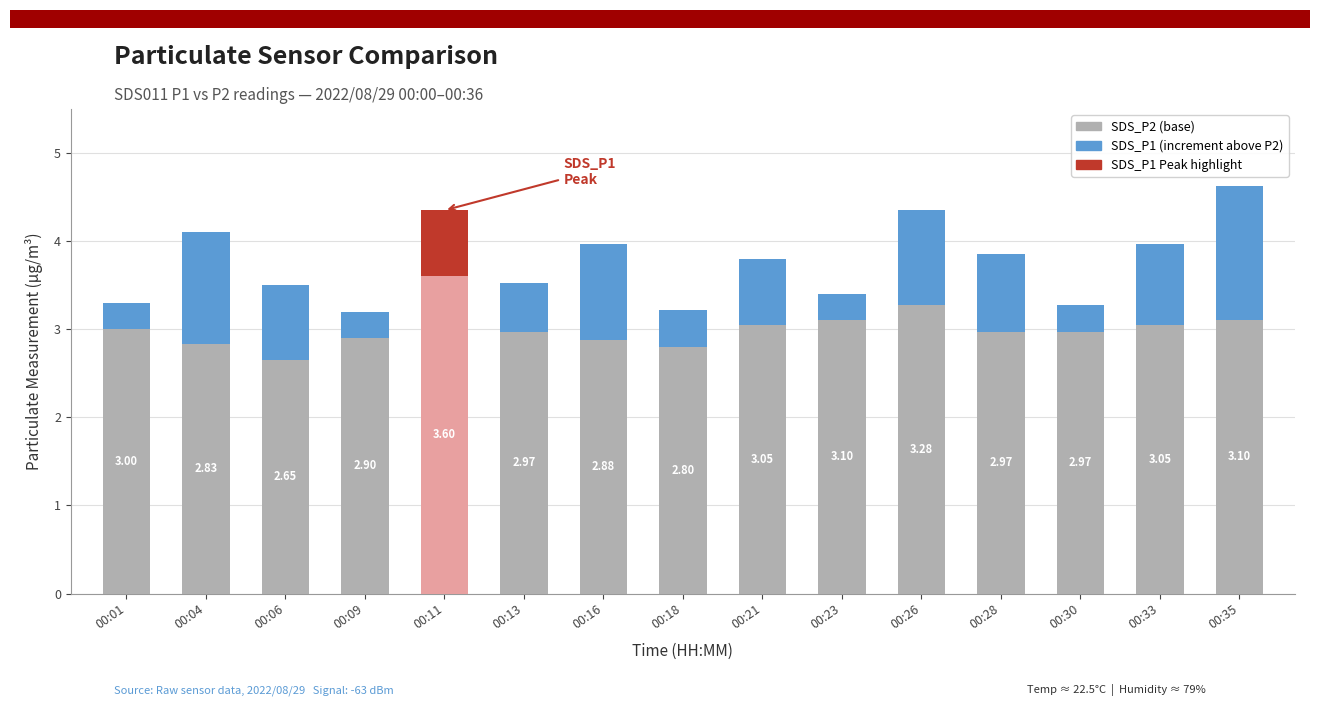

How many bars are there in total?

15